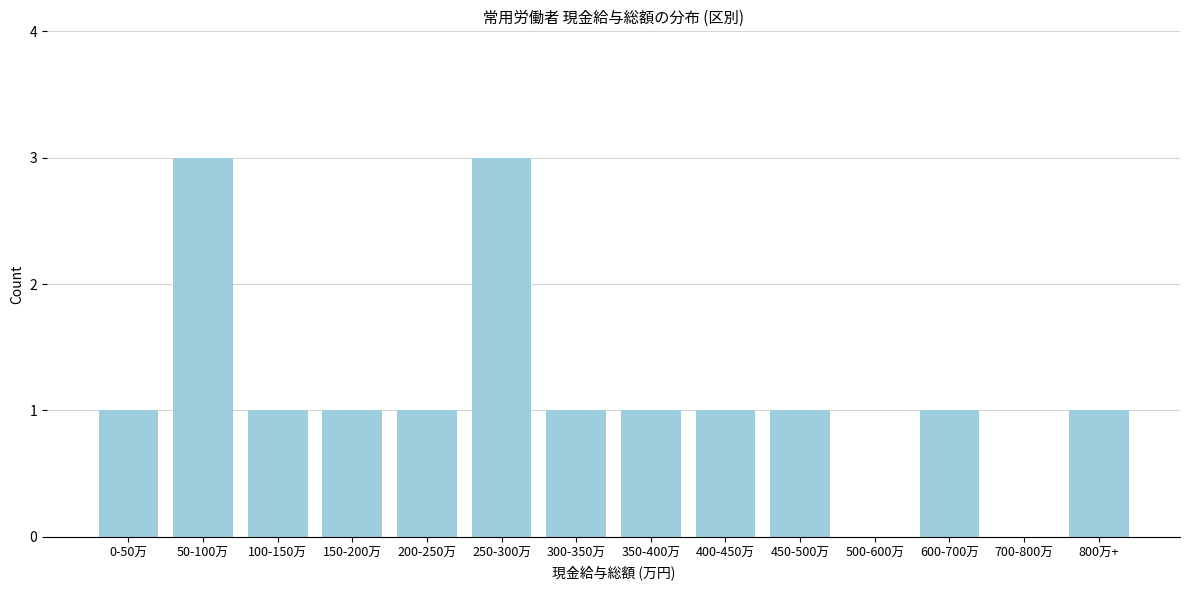

Reading left to right, transcribe all the data shown in this chart.

0-50万=1	50-100万=3	100-150万=1	150-200万=1	200-250万=1	250-300万=3	300-350万=1	350-400万=1	400-450万=1	450-500万=1	500-600万=0	600-700万=1	700-800万=0	800万+=1